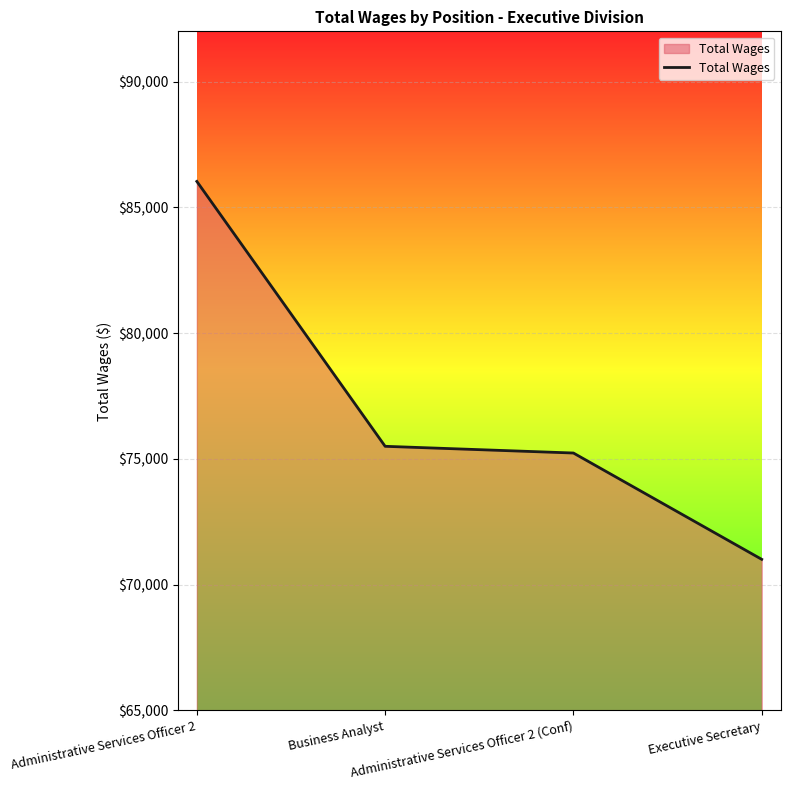

Rank the categories by value from lowest to highest.

Executive Secretary, Administrative Services Officer 2 (Conf), Business Analyst, Administrative Services Officer 2